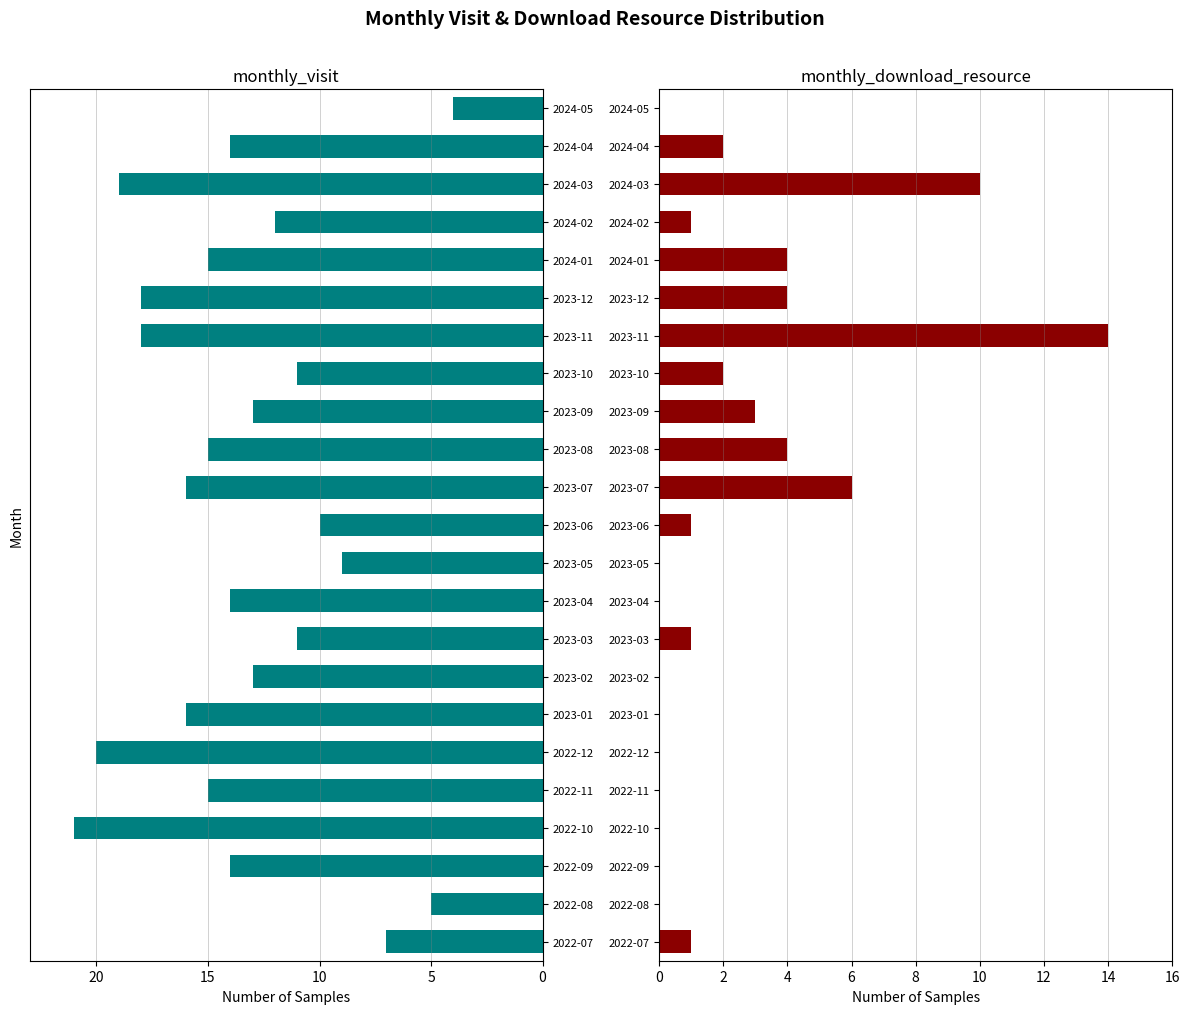

Are the bars grouped side by side (vs. stacked)?

Yes